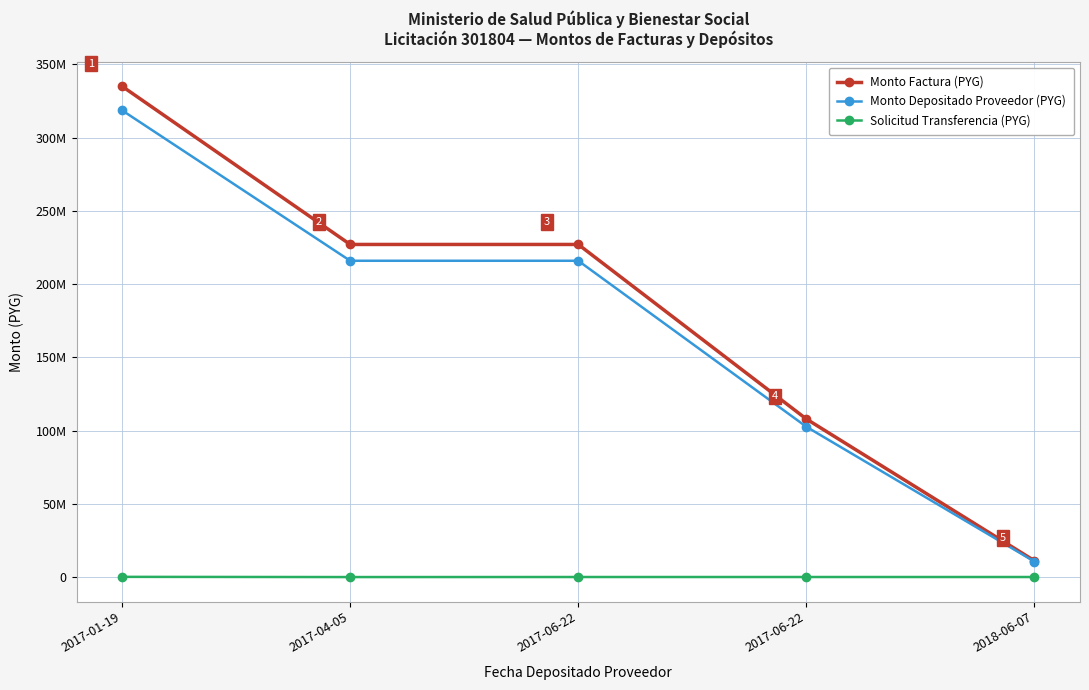

What is the label of the 1st point from the right?

2018-06-07